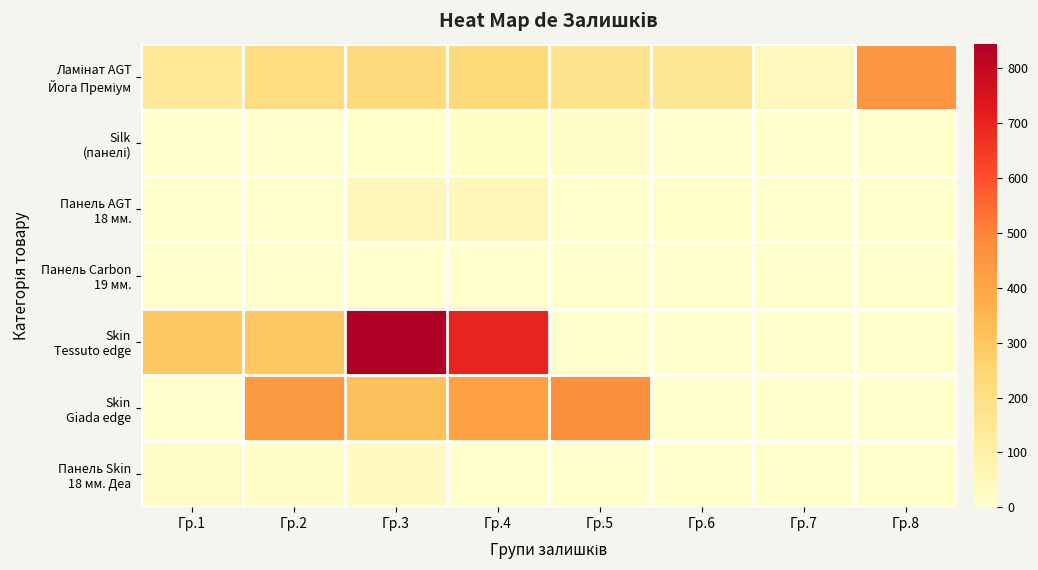

Which has a higher value, Гр.8 or Гр.1?

Гр.8